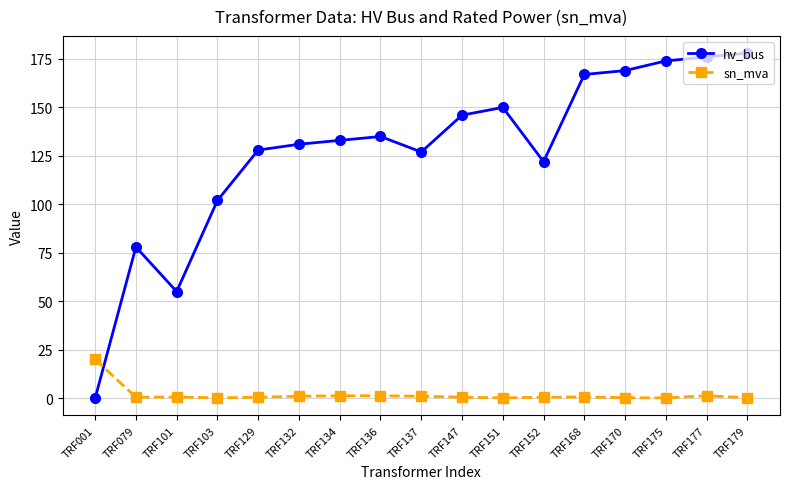

The value of hv_bus at TRF147 is 146.0. True or false?

True